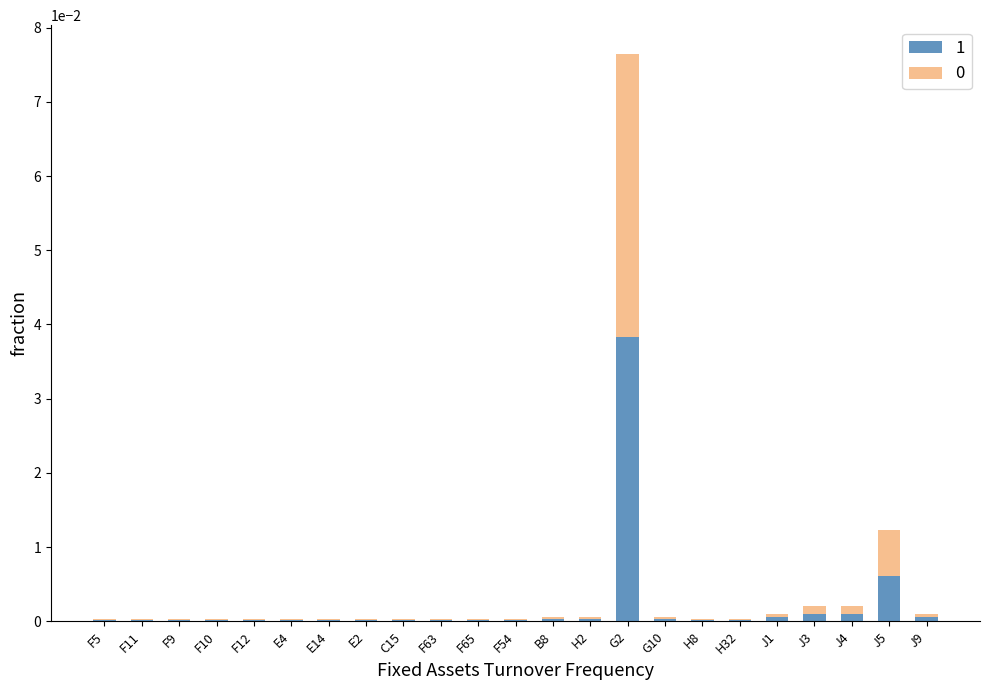

At which category is the sum across all series the highest?

G2